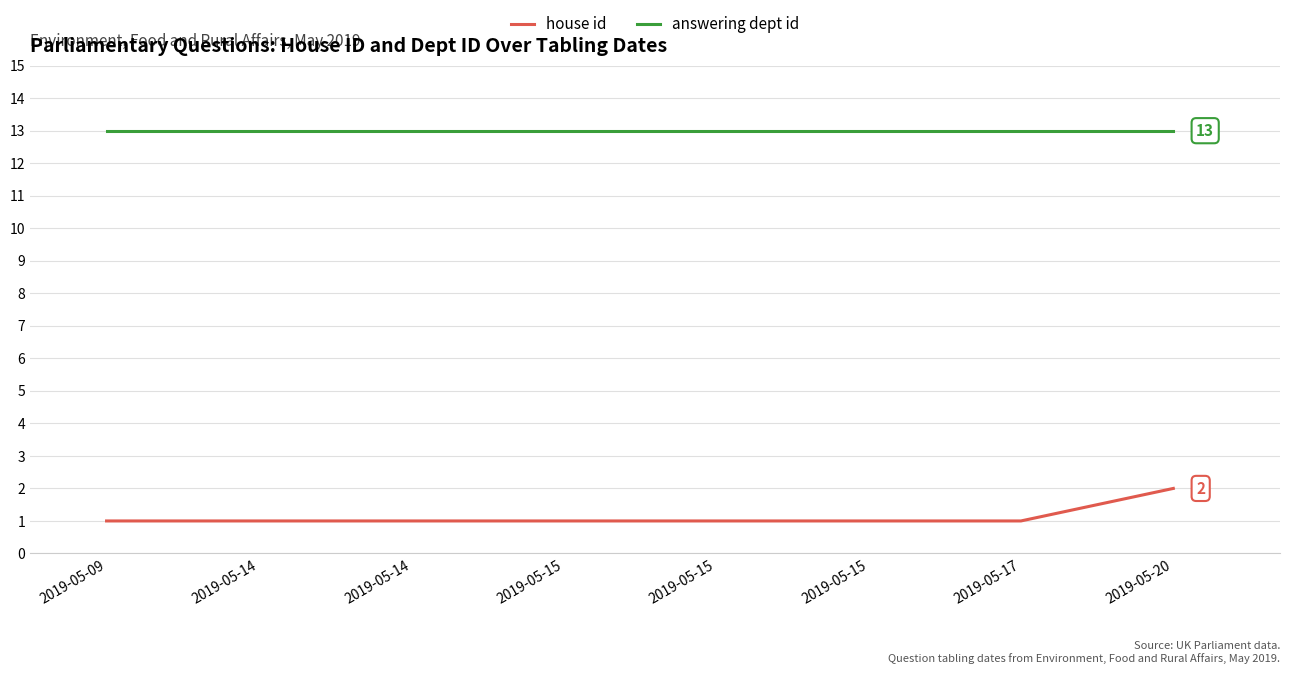

Which series has the largest range (max minus min)?

house id